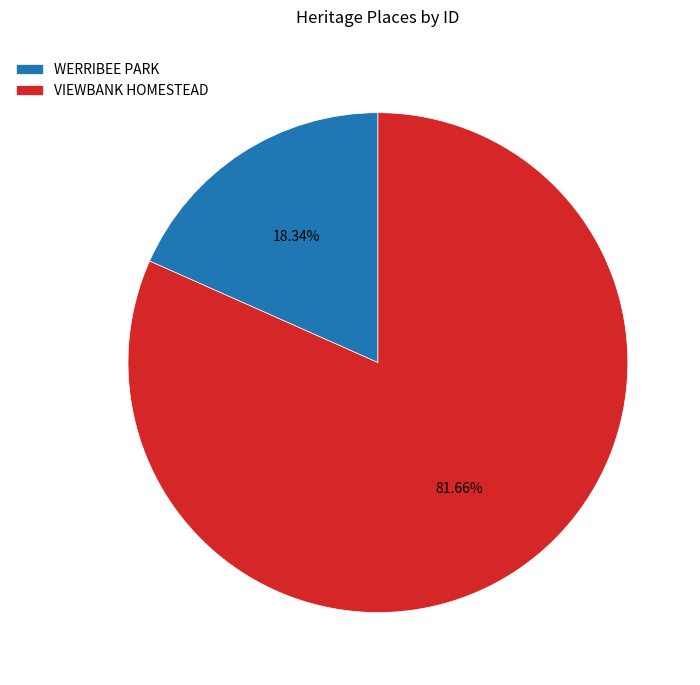

Which has a higher value, WERRIBEE PARK or VIEWBANK HOMESTEAD?

VIEWBANK HOMESTEAD